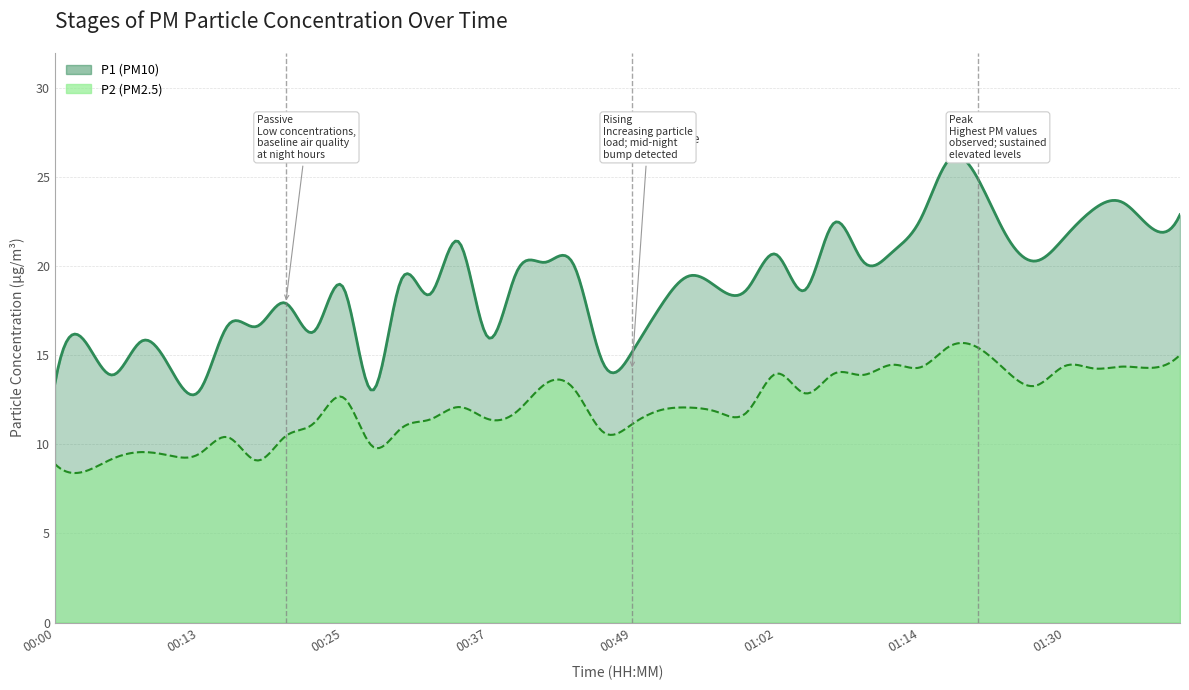

At which label does P2 first exceed 12?

00:25